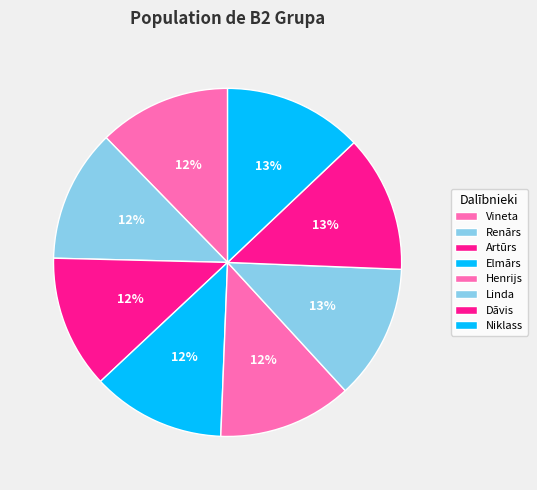

Rank the categories by value from highest to lowest.

Niklass, Dāvis, Linda, Henrijs, Elmārs, Artūrs, Renārs, Vineta